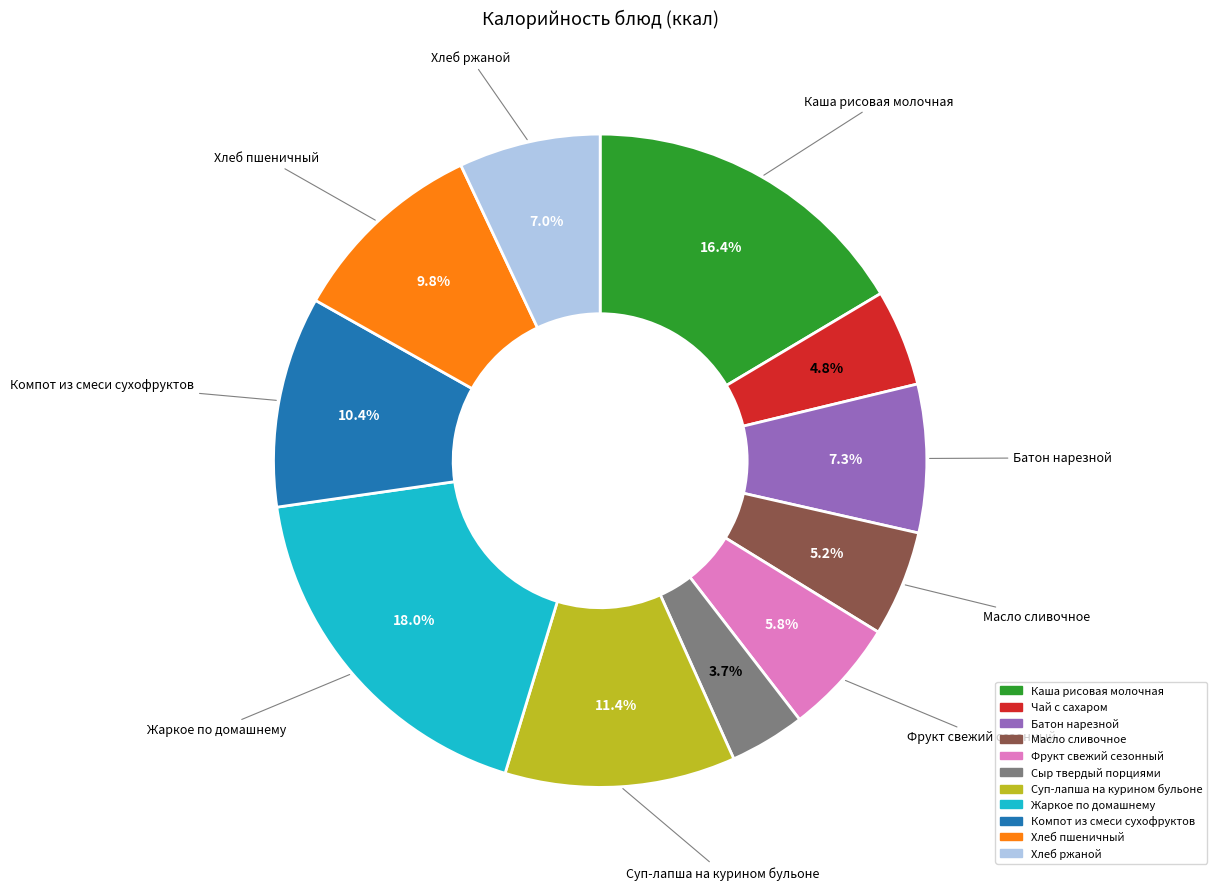

To the nearest percent, what is the average slice percentage?

9%